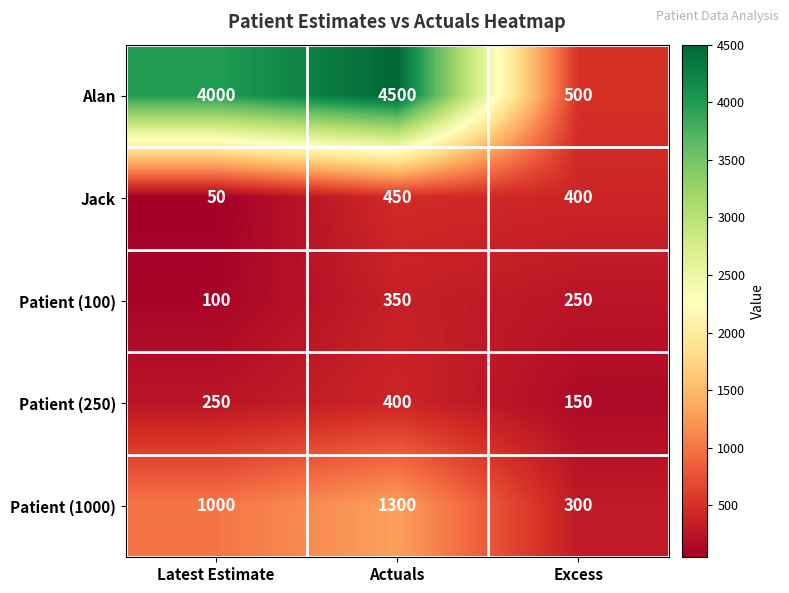

What is the maximum value shown in the chart?

4500